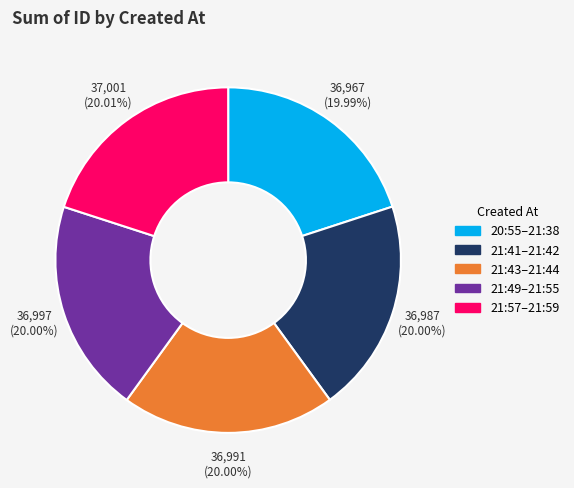

How many slices are in this pie chart?

5